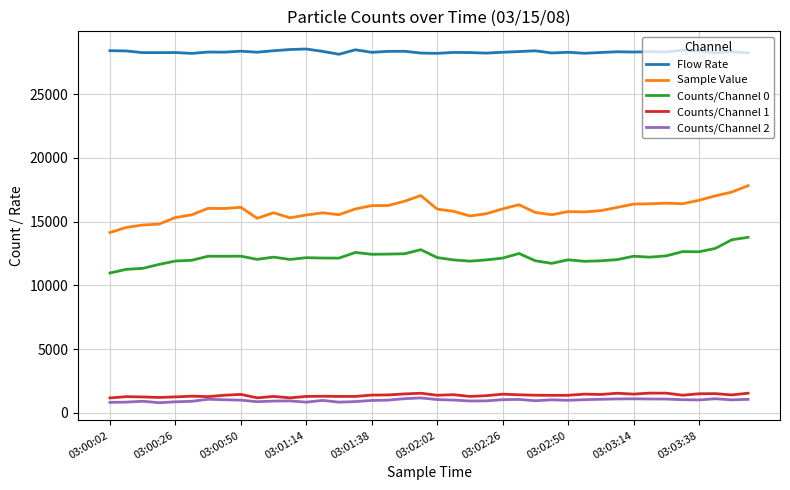

Which series has the largest total across all categories?

Flow Rate